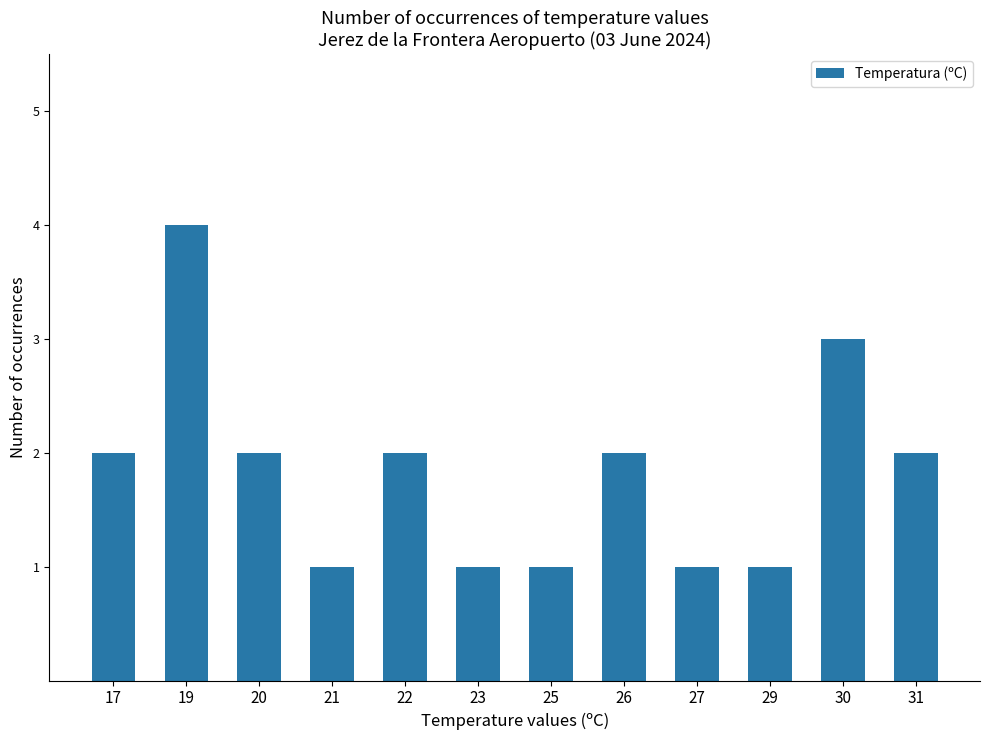

What is the difference between the maximum and minimum values?

3